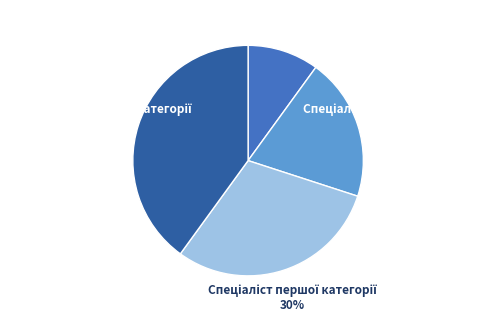

Is there any slice that represents more than half of the pie?

No